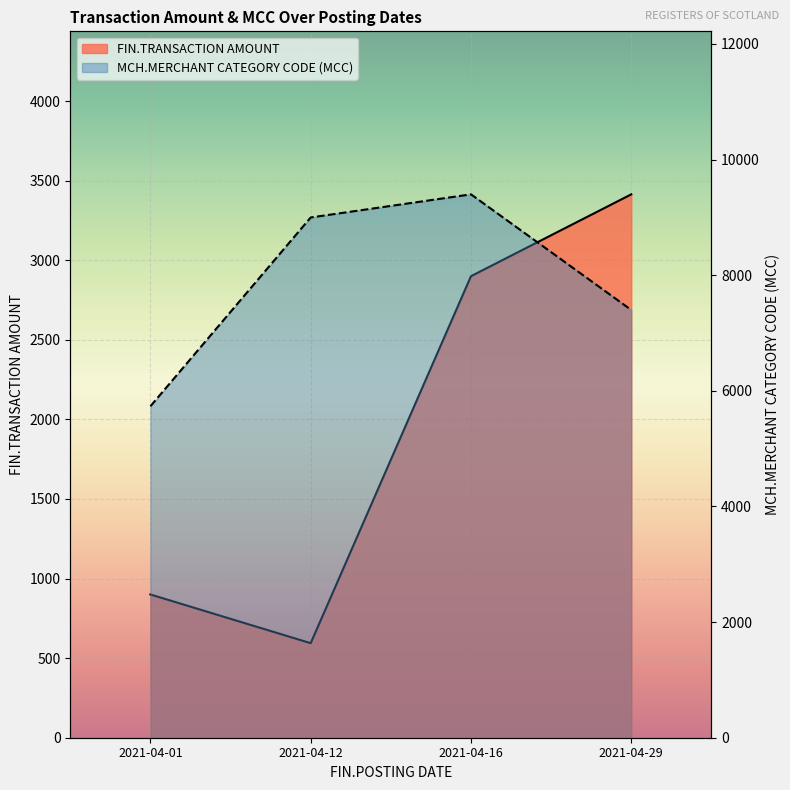

True or false: FIN.TRANSACTION AMOUNT and MCH.MERCHANT CATEGORY CODE (MCC) cross at least once.

False